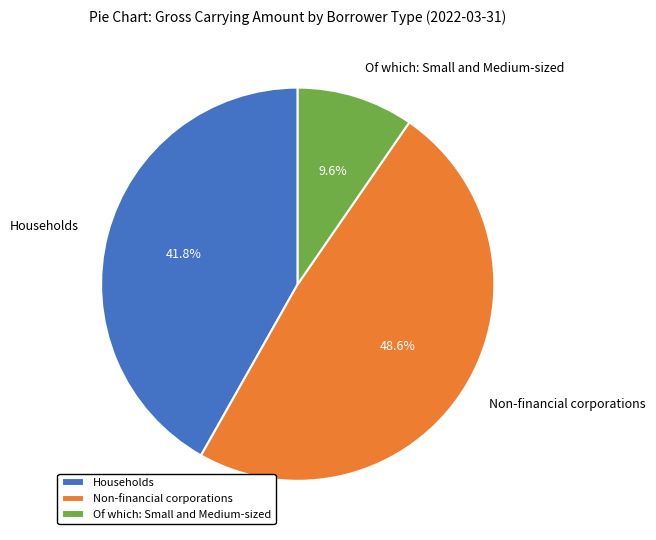

Count the number of slices in the pie.

3